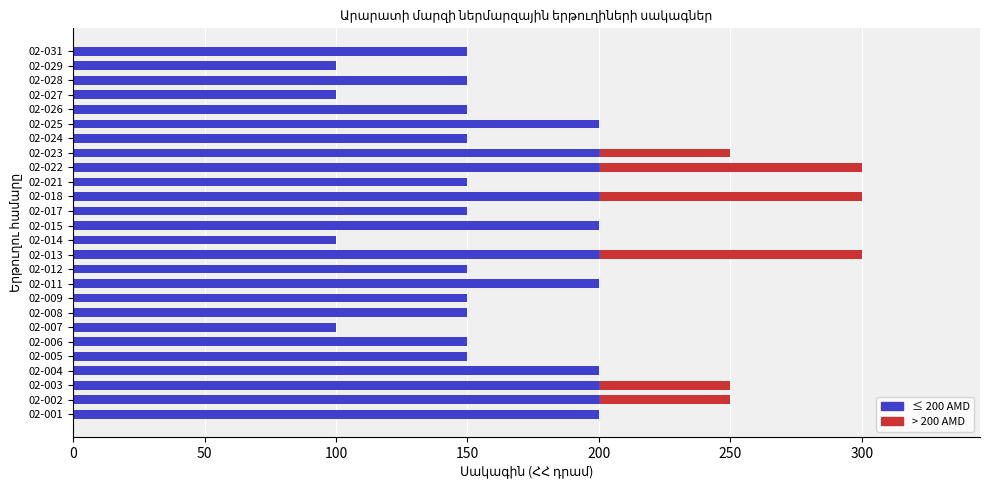

What position from the right is 19?

7